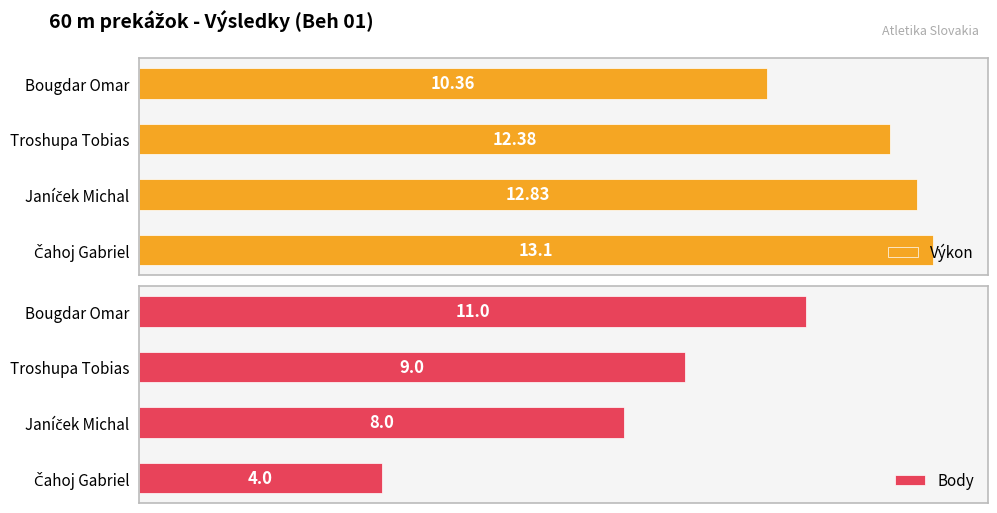

Which series has the largest total across all categories?

Výkon